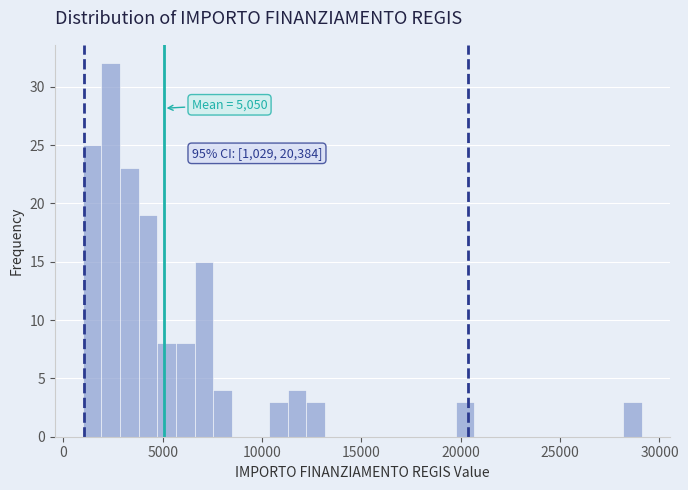

Around what value on the x-axis is the tallest bar? Give the approximate position of its centre, as read against the axis.

2500